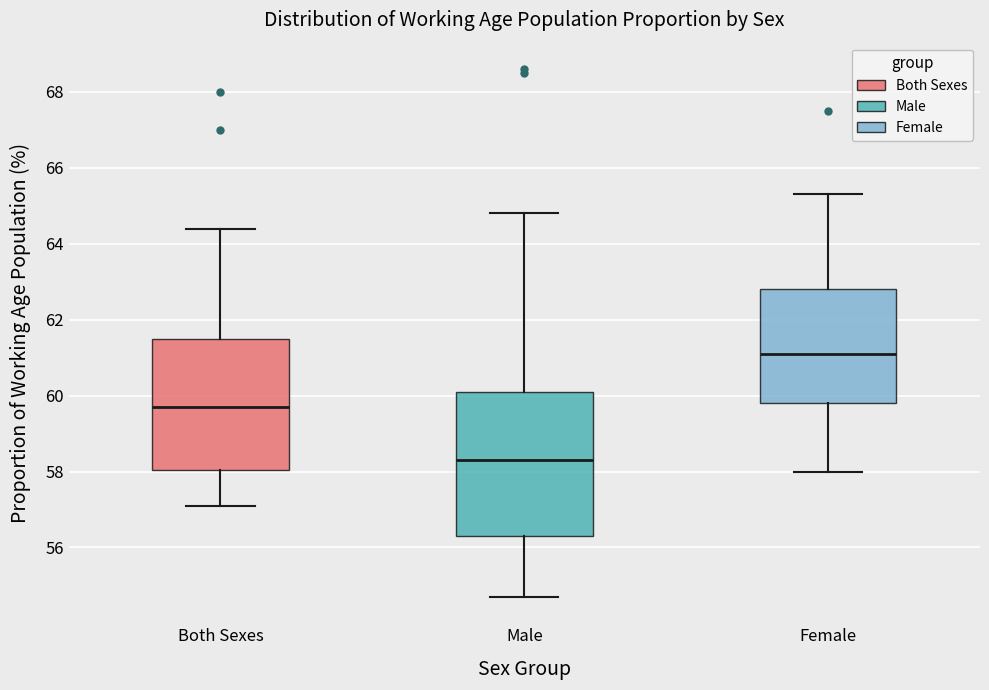

Reading left to right, transcribe this box plot: for each box, give where its median line is, the range the box spans, and where its two whiskers end, as read against the y-axis. The values are not printed on the chart, so give them approximately, as read against the axis.

Both Sexes: median 59.8, box 58.0 to 61.6, whiskers 57.2 to 64.4
Male: median 58.4, box 56.4 to 60.2, whiskers 54.8 to 64.8
Female: median 61.2, box 59.8 to 62.8, whiskers 58.0 to 65.4